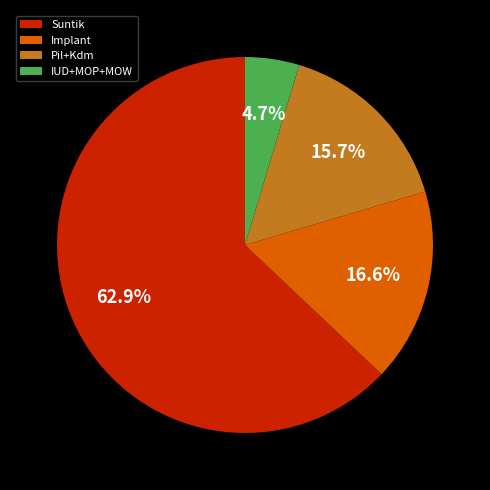

Rank the categories by value from highest to lowest.

Suntik, Implant, Pil+Kdm, IUD+MOP+MOW